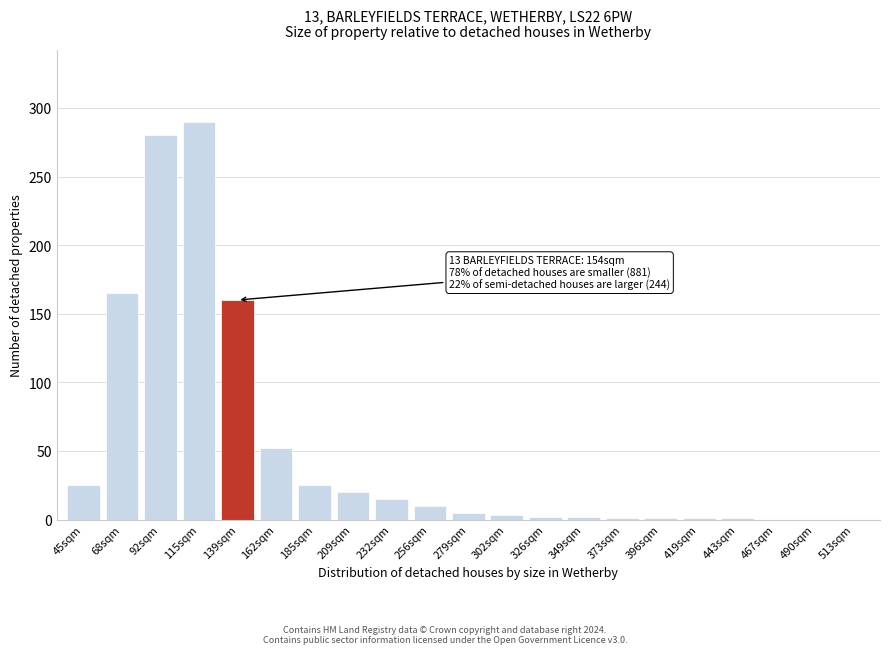

What is the approximate value at 115sqm?

290